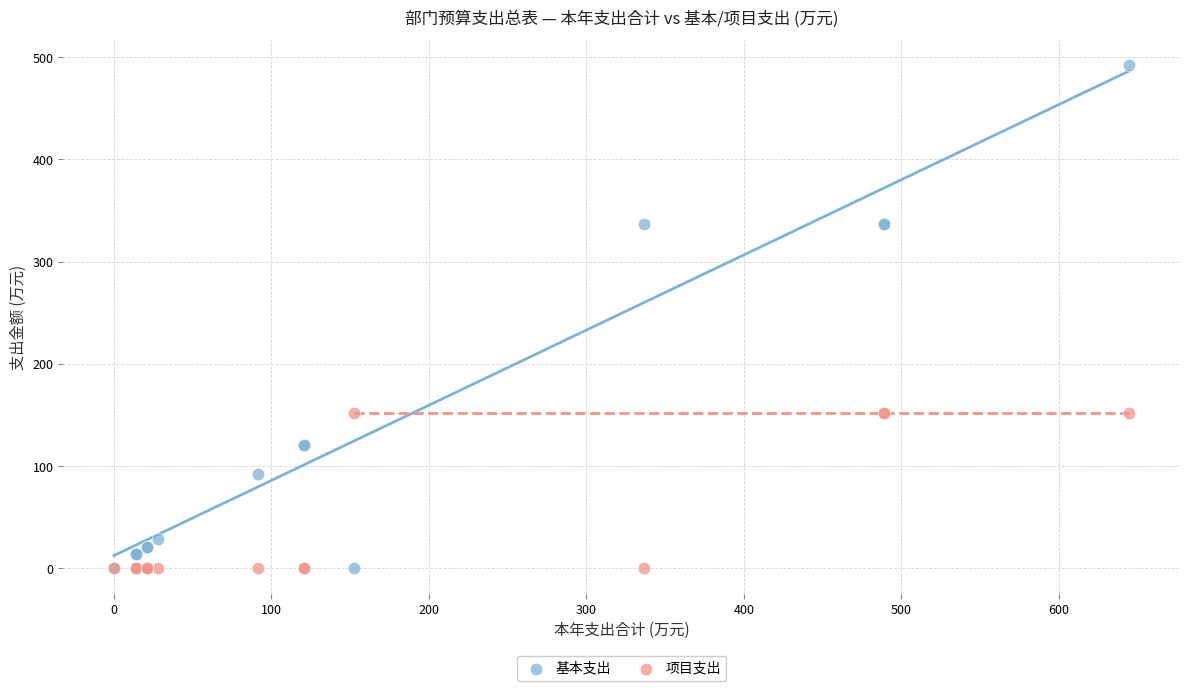

Which series has the largest Y range (max minus min)?

基本支出